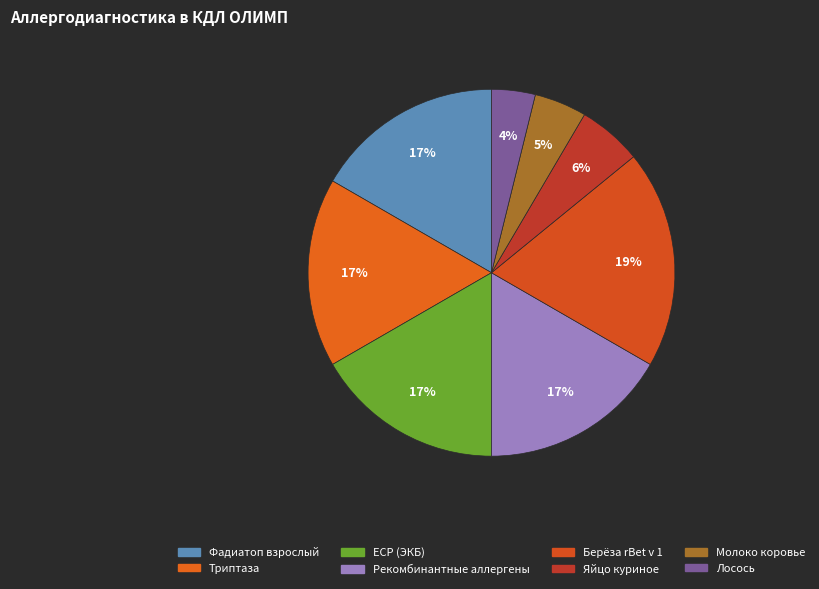

Is there a majority slice in this chart?

No